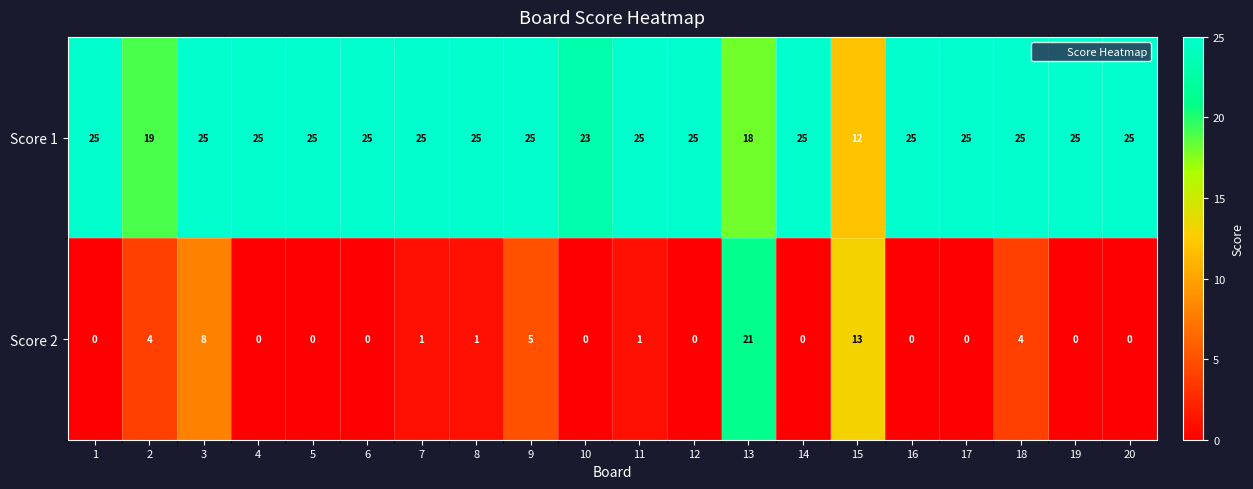

List the series in order of their overall mean, highest first.

Score 1, Score 2